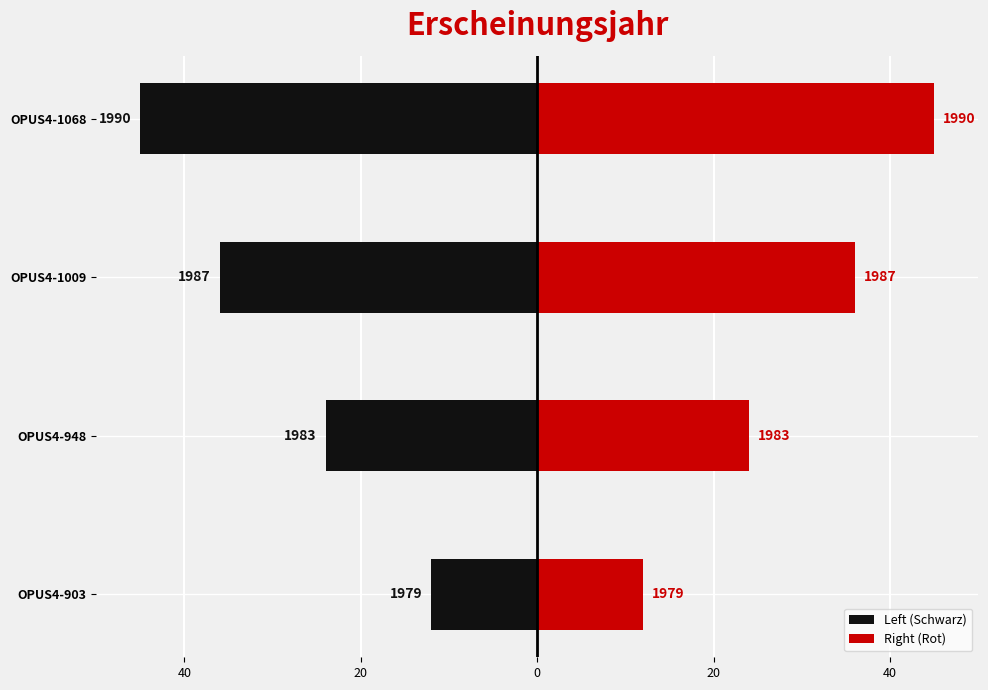

Is the value of Right (Rot) at OPUS4-948 greater than the value of Left (Schwarz) at OPUS4-1068?

Yes